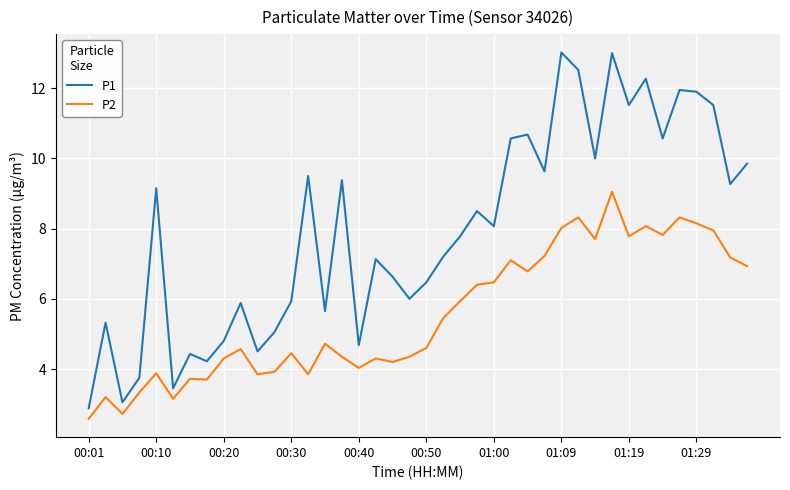

List the series in order of their peak value, highest first.

P1, P2